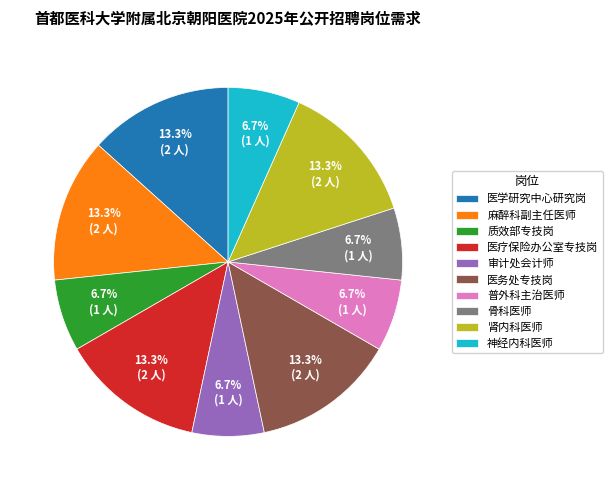

Is there a majority slice in this chart?

No